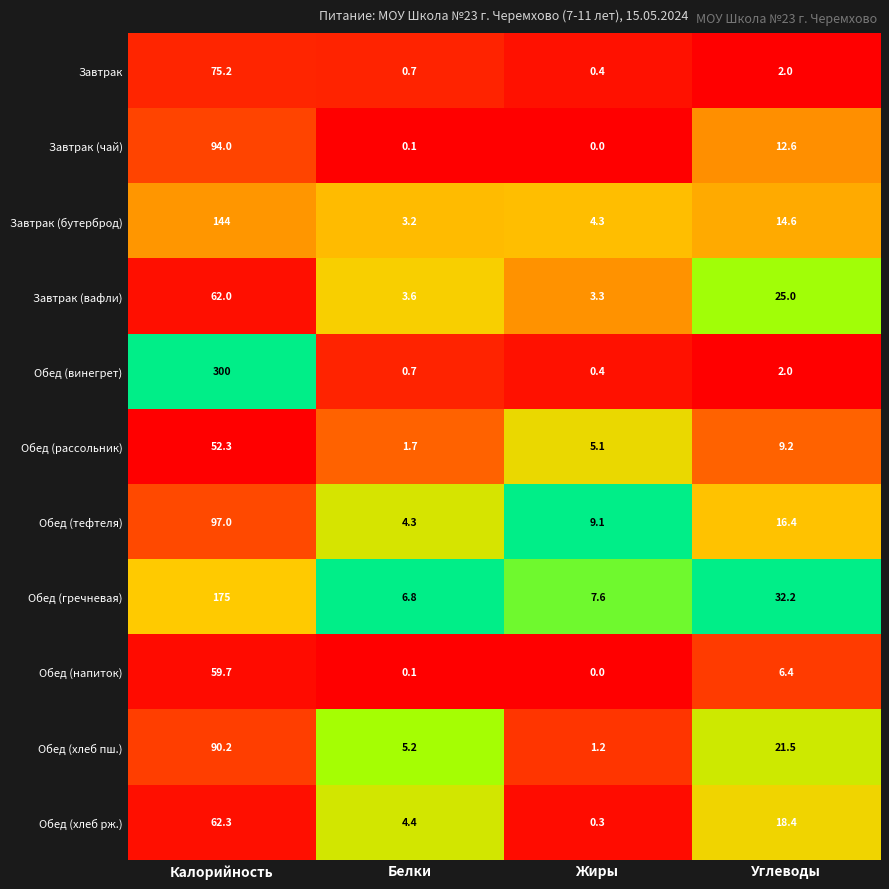

At which label is Обед (гречневая) closest to 90?

Углеводы